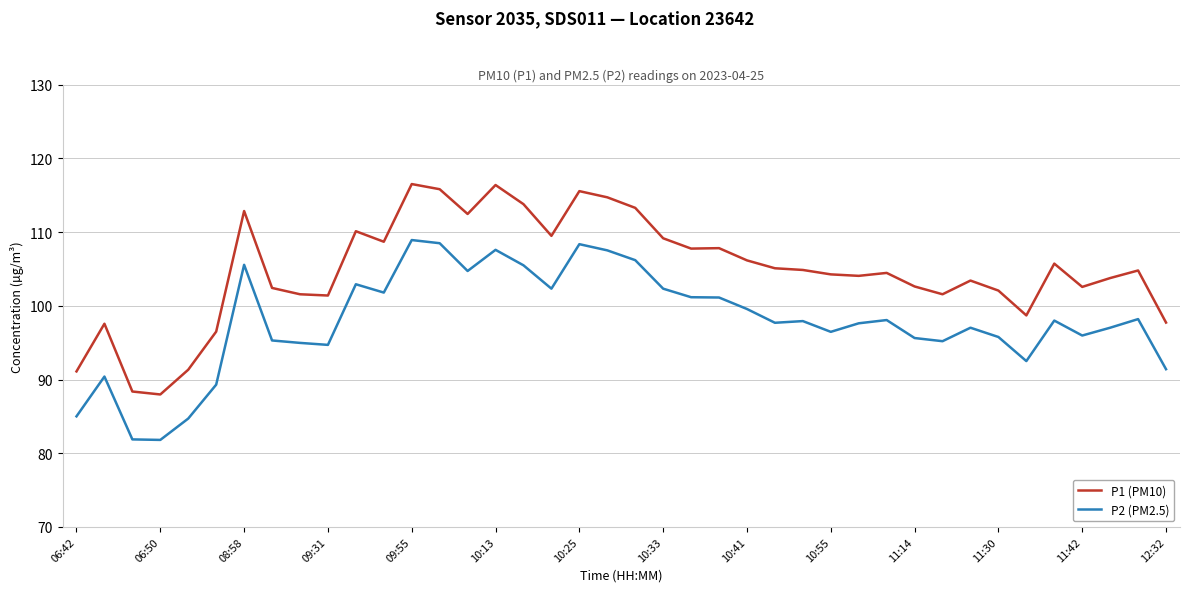

True or false: P1 (PM10) and P2 (PM2.5) cross at least once.

False